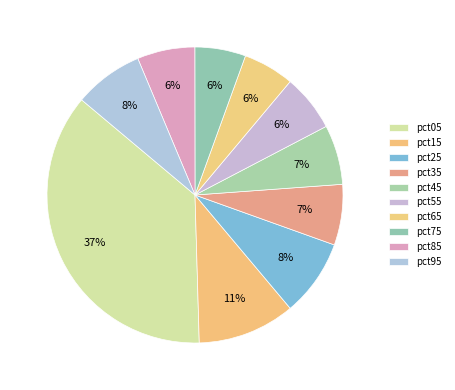

Count the number of slices in the pie.

10